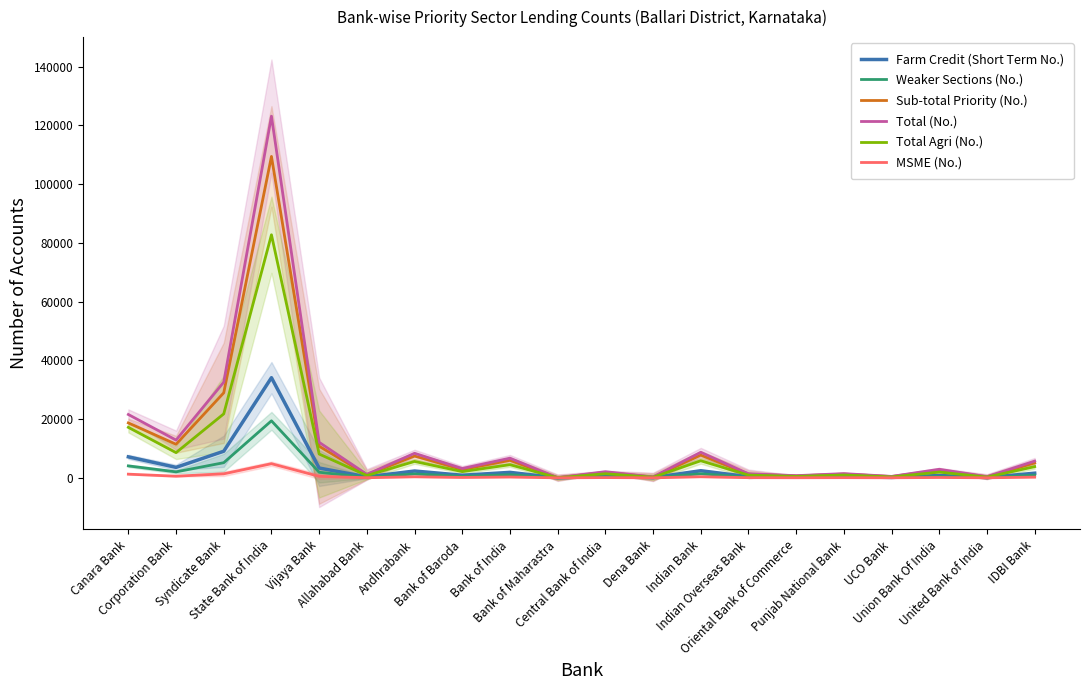

Where does the Total Agri (No.) series first go above 2123?

Canara Bank